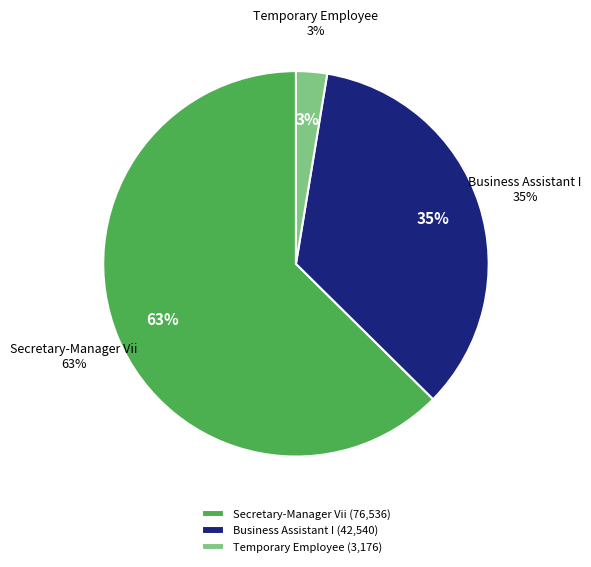

Which category accounts for the majority?

Secretary-Manager Vii